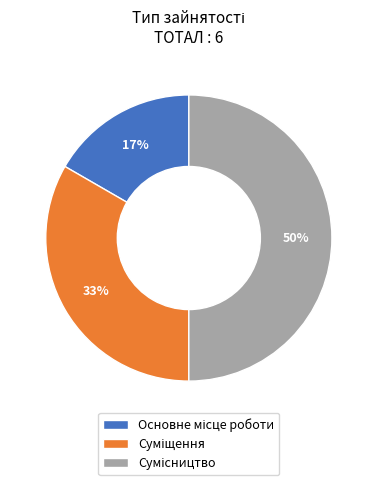

To the nearest percent, what is the average slice percentage?

33%